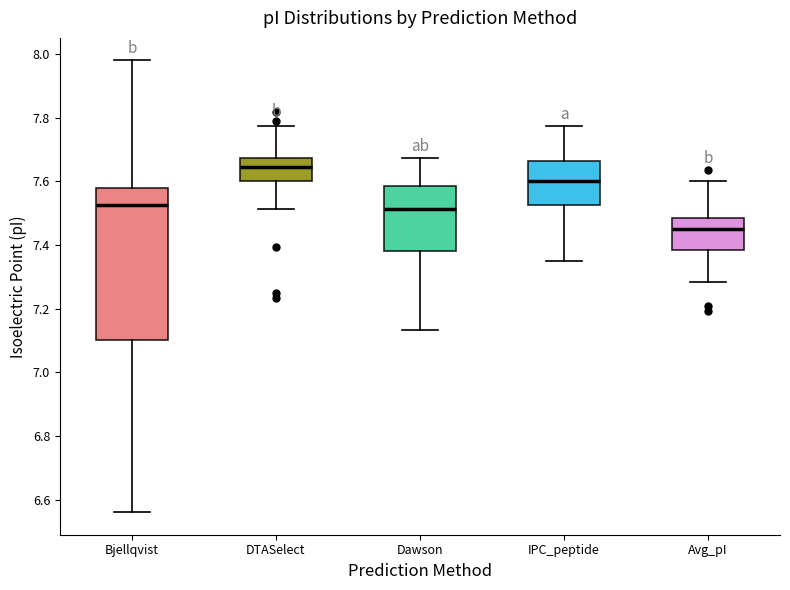

Which box's median line is the lowest?

Avg_pI